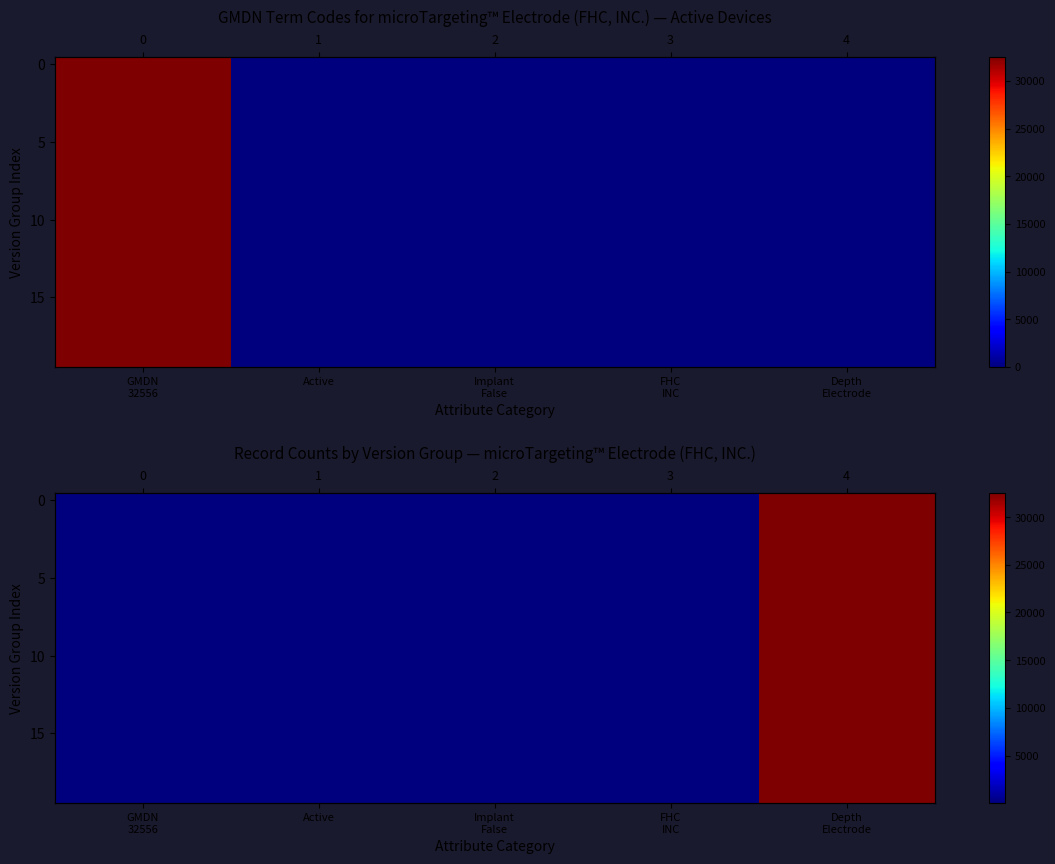

What is the minimum value shown in the chart?

7